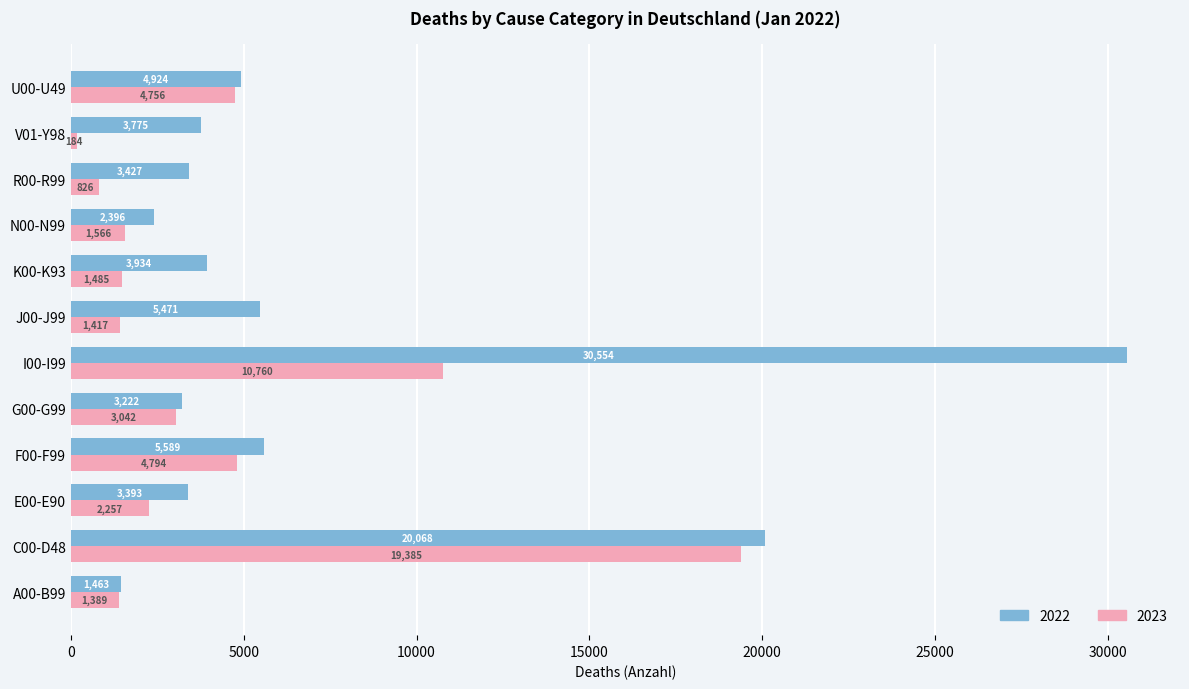

Rank the series by their maximum value, from highest to lowest.

2022, 2023